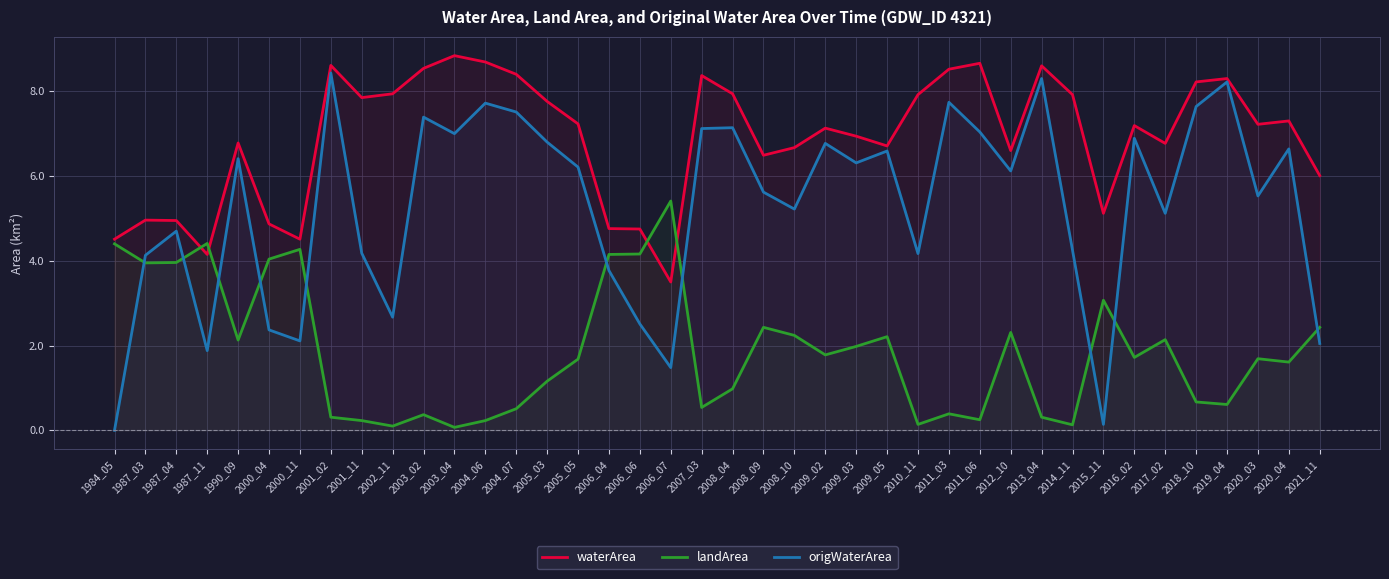

What are all the series names shown in the legend?

waterArea, landArea, origWaterArea